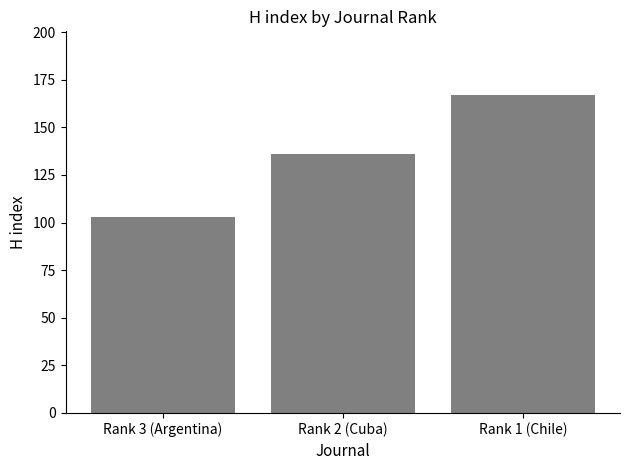

Reading right to left, list all the values displayed in this chart.

167	136	103